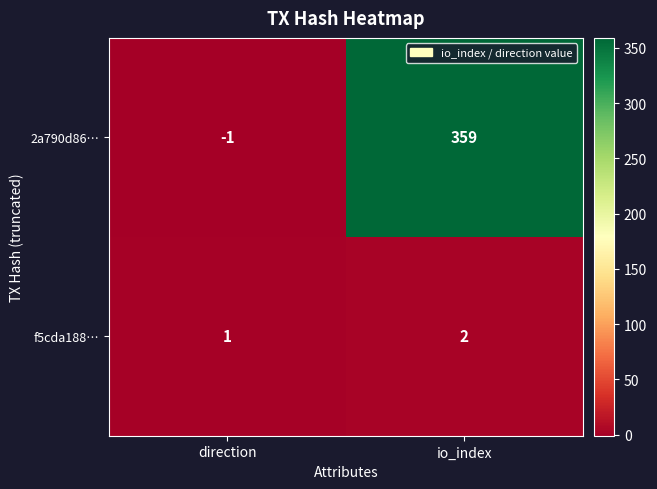

Reading left to right, what are all the values shown in this chart?

2a790d86…: -1	359
f5cda188…: 1	2